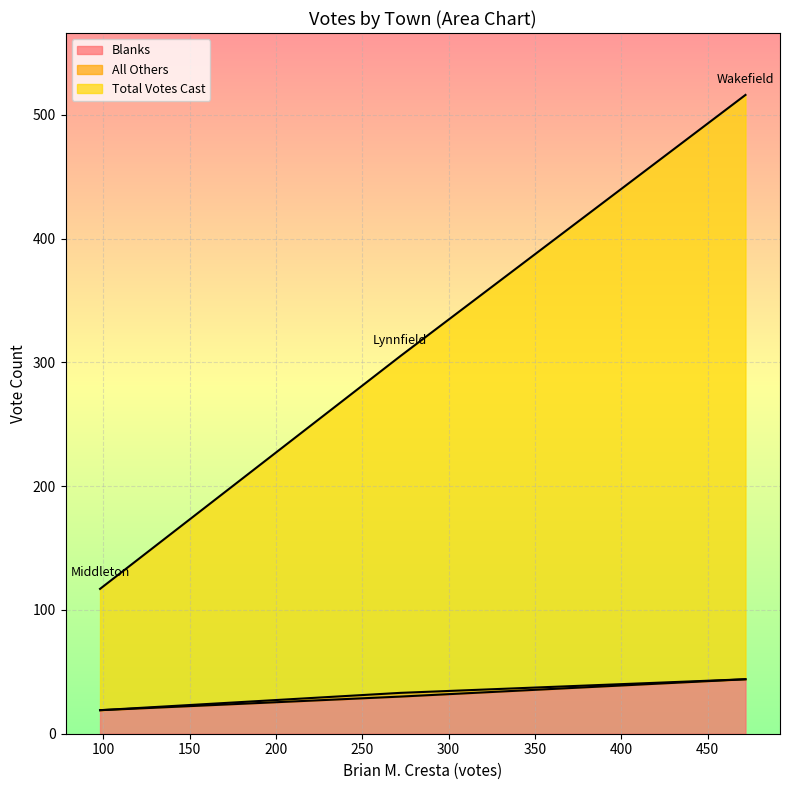

What is the sum of all Blanks values?

93